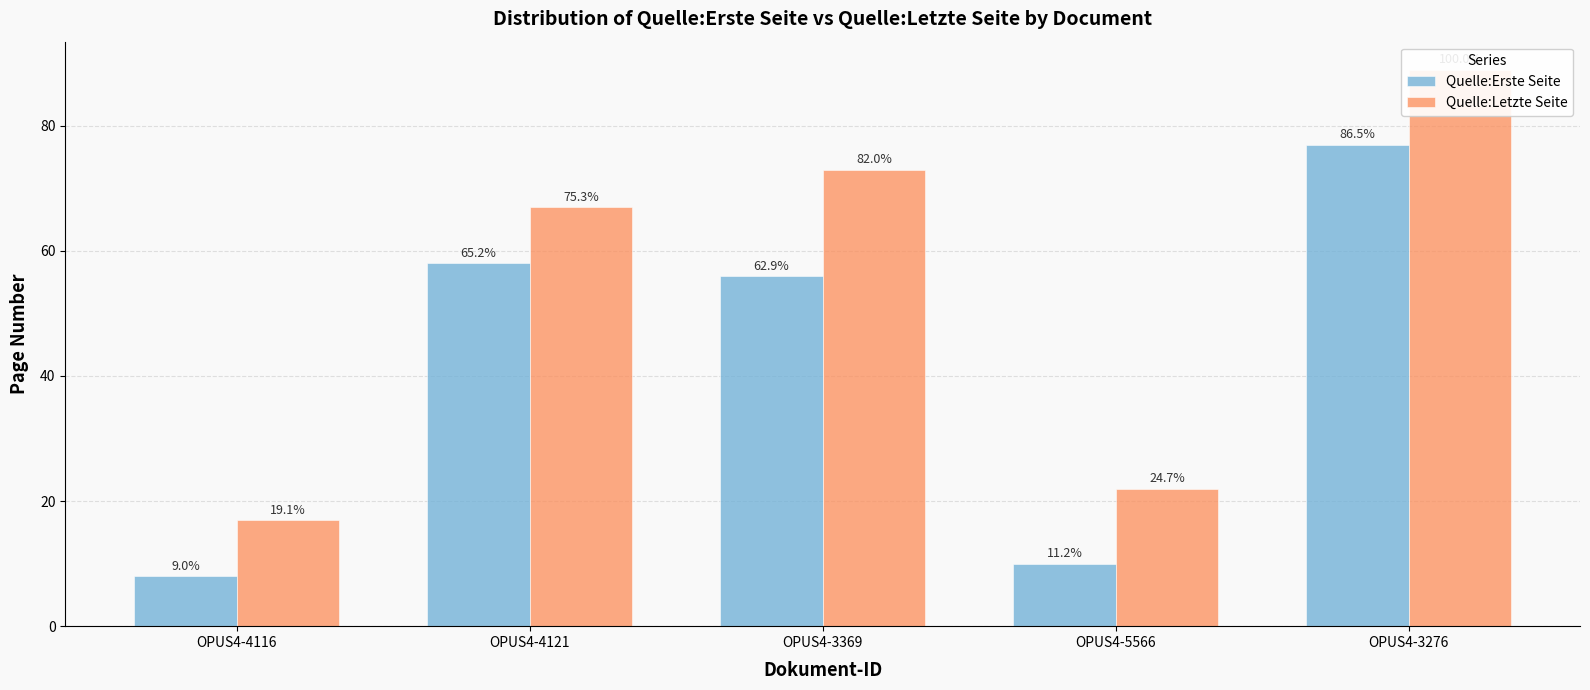

What is the difference between the maximum and minimum values in the Quelle:Erste Seite series?

69